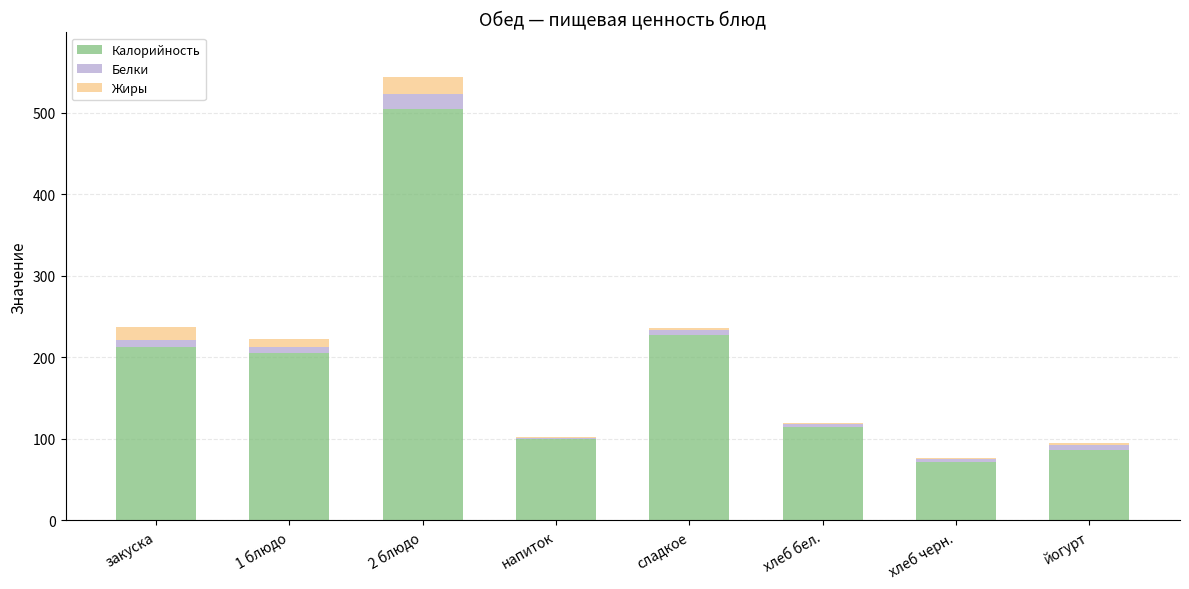

Is it true that Калорийность equals 213.0 at закуска?

True